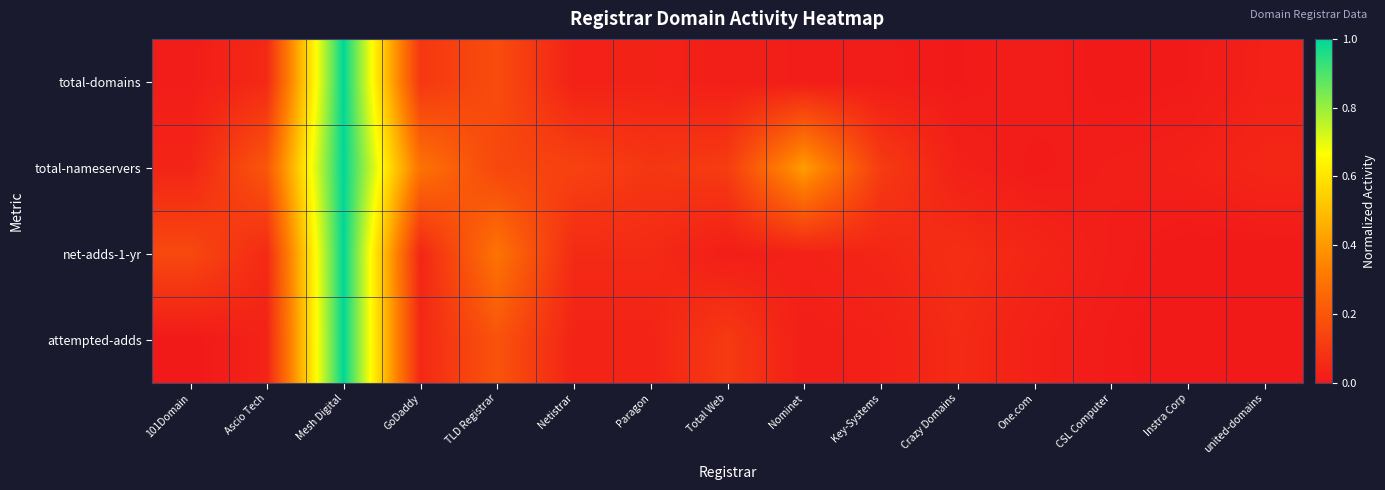

Reading right to left, list all the values displayed in this chart.

total-domains: united-domains=0.0	Instra Corp=0.0	CSL Computer=0.0	One.com=0.0	Crazy Domains=0.0	Key-Systems=0.0	Nominet=0.0	Total Web=0.0	Paragon=0.0	Netistrar=0.0	TLD Registrar=0.2	GoDaddy=0.1	Mesh Digital=1.0	Ascio Tech=0.1	101Domain=0.0
total-nameservers: united-domains=0.0	Instra Corp=0.0	CSL Computer=0.0	One.com=0.0	Crazy Domains=0.0	Key-Systems=0.1	Nominet=0.4	Total Web=0.1	Paragon=0.1	Netistrar=0.1	TLD Registrar=0.2	GoDaddy=0.3	Mesh Digital=1.0	Ascio Tech=0.2	101Domain=0.0
net-adds-1-yr: united-domains=0.0	Instra Corp=0.0	CSL Computer=0.0	One.com=0.0	Crazy Domains=0.1	Key-Systems=0.0	Nominet=0.0	Total Web=0.0	Paragon=0.1	Netistrar=0.1	TLD Registrar=0.3	GoDaddy=0.0	Mesh Digital=1.0	Ascio Tech=0.1	101Domain=0.2
attempted-adds: united-domains=0.0	Instra Corp=0.0	CSL Computer=0.0	One.com=0.0	Crazy Domains=0.1	Key-Systems=0.0	Nominet=0.0	Total Web=0.1	Paragon=0.0	Netistrar=0.0	TLD Registrar=0.2	GoDaddy=0.1	Mesh Digital=1.0	Ascio Tech=0.0	101Domain=0.0